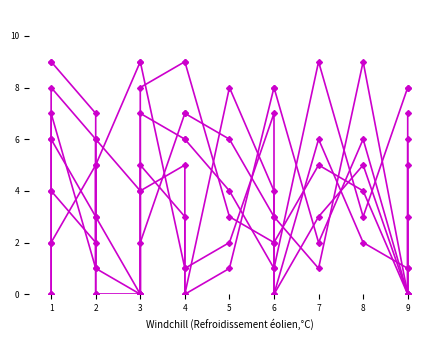

Between 5 and 6, which series saw the biggest shift?

col_9